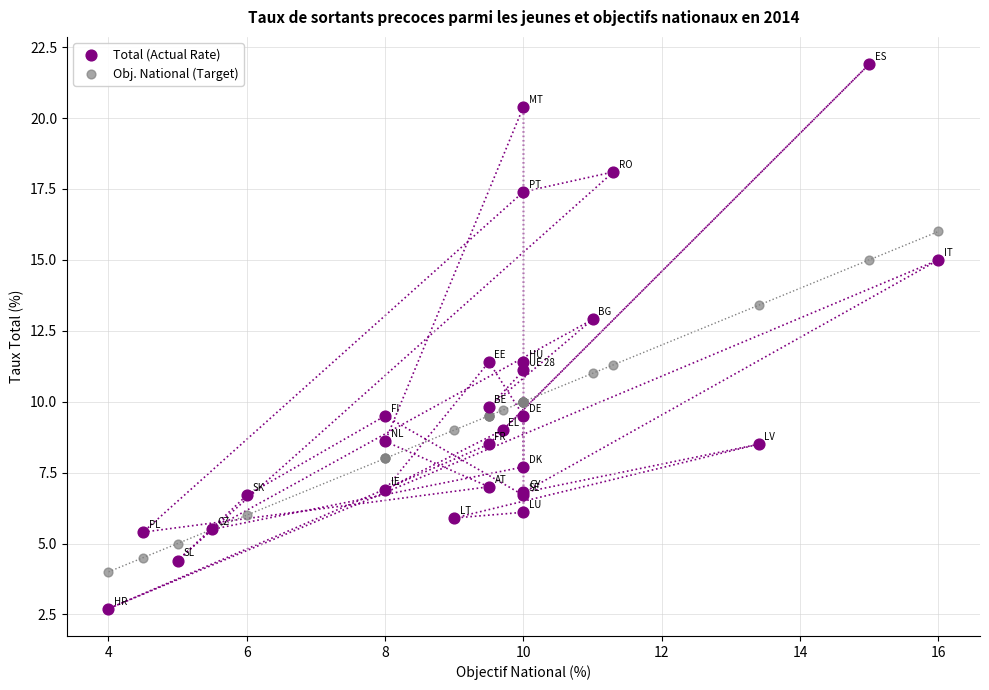

What is the X range (max minus min) for the scatter plot?

12.0